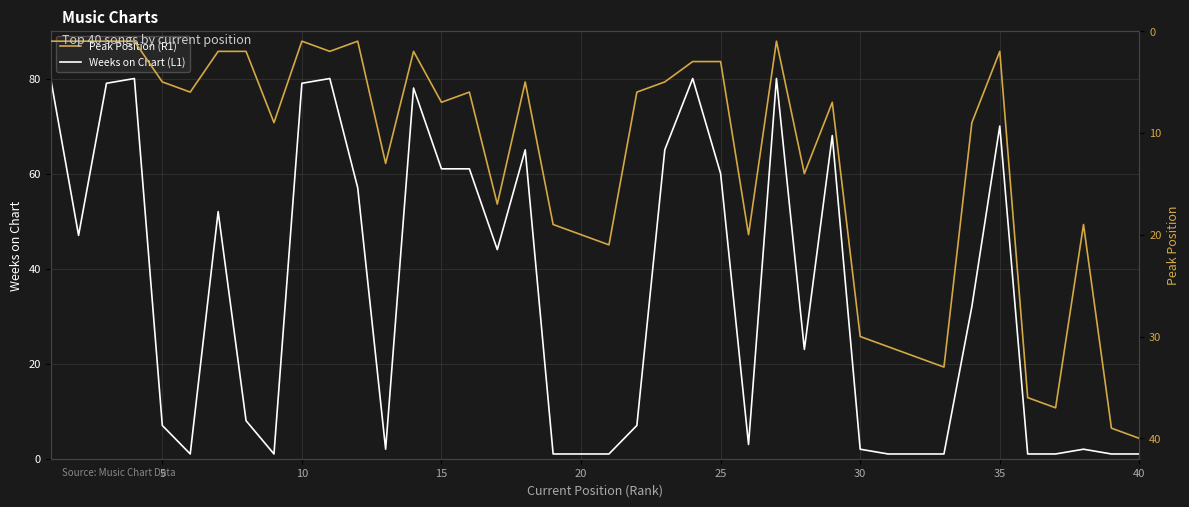

The Peak Position (R1) series shows 3 at 5. True or false?

False